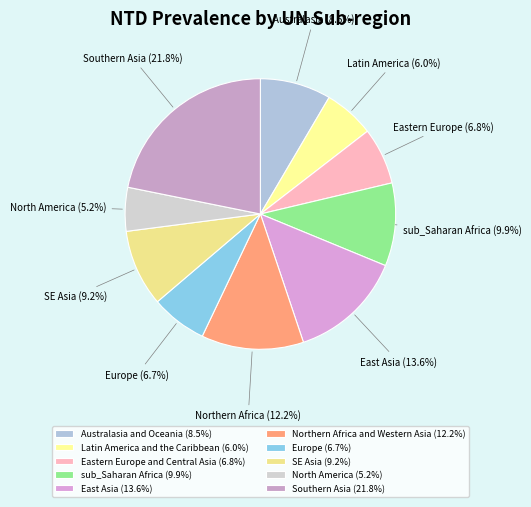

Is there a majority slice in this chart?

No